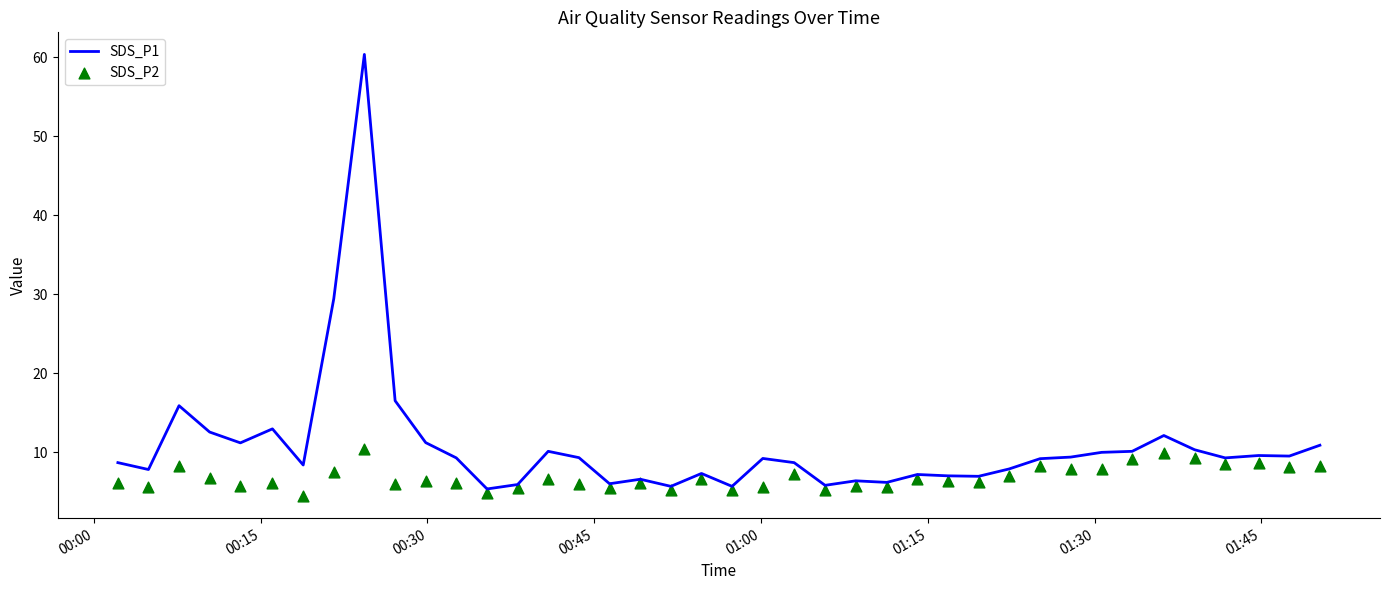

What are all the series names shown in the legend?

SDS_P1, SDS_P2